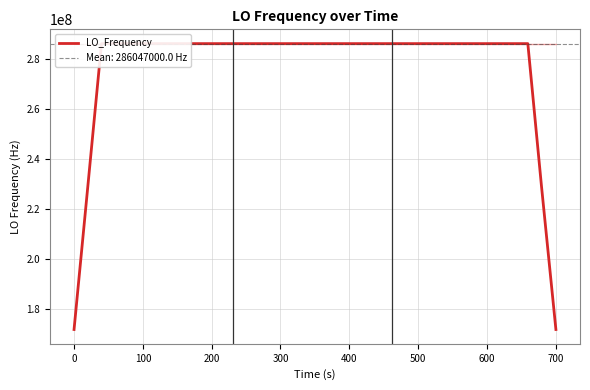

What is the average value?

276512100.0